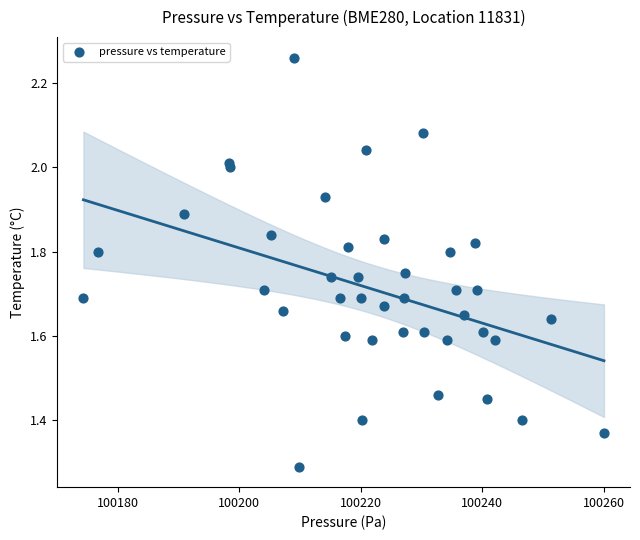

What Y value in the scatter plot is closest to 1?

1.3